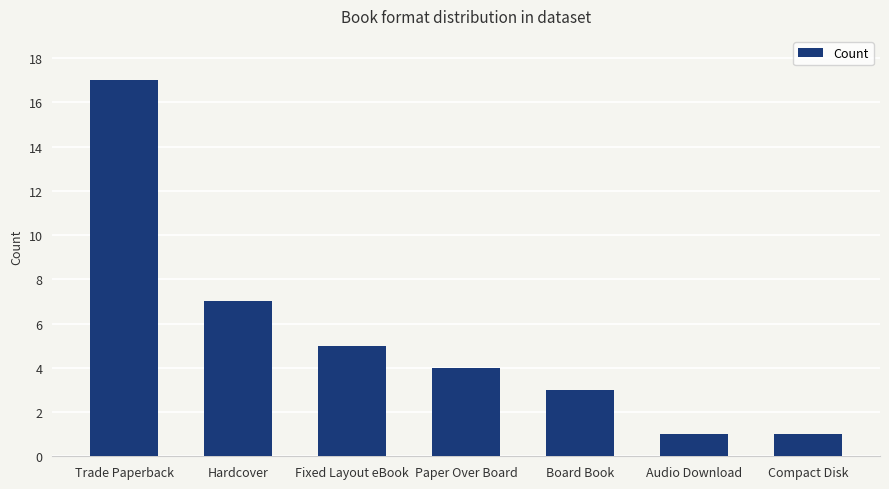

Count the number of data series in this chart.

1